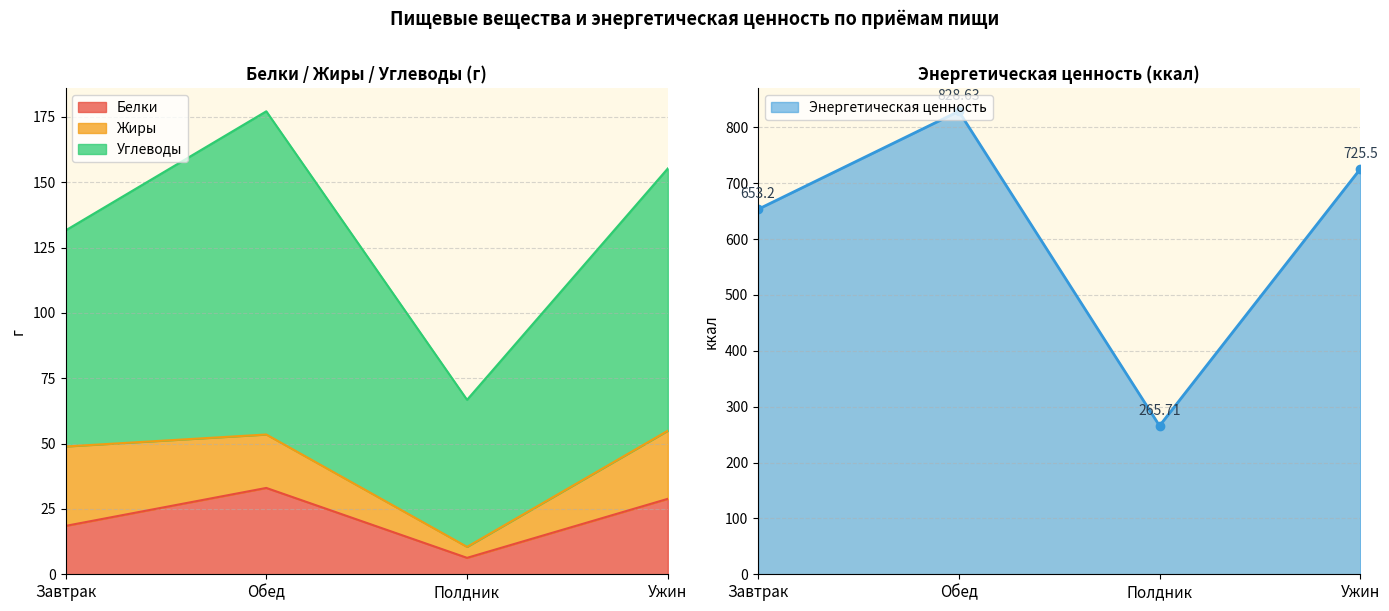

How many interior local peaks does the Энергетическая ценность series have?

1